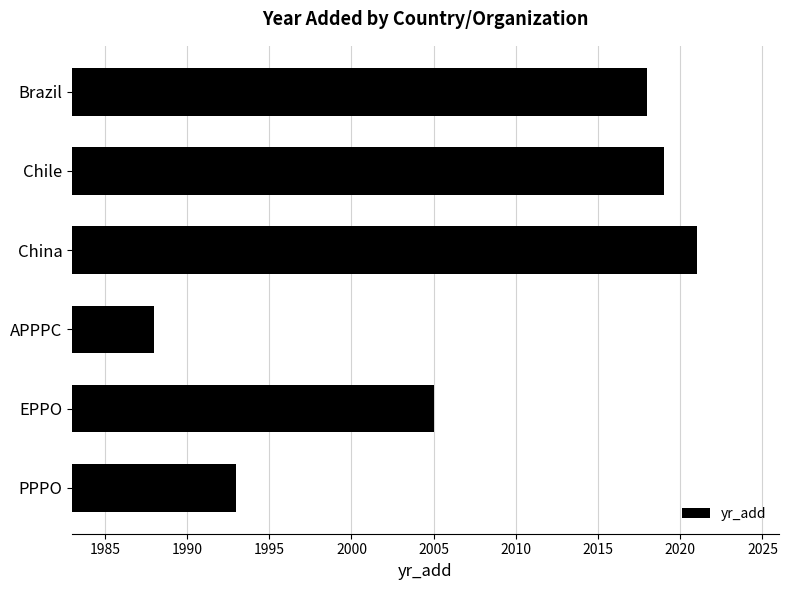

What is the difference between the maximum and minimum values?

33